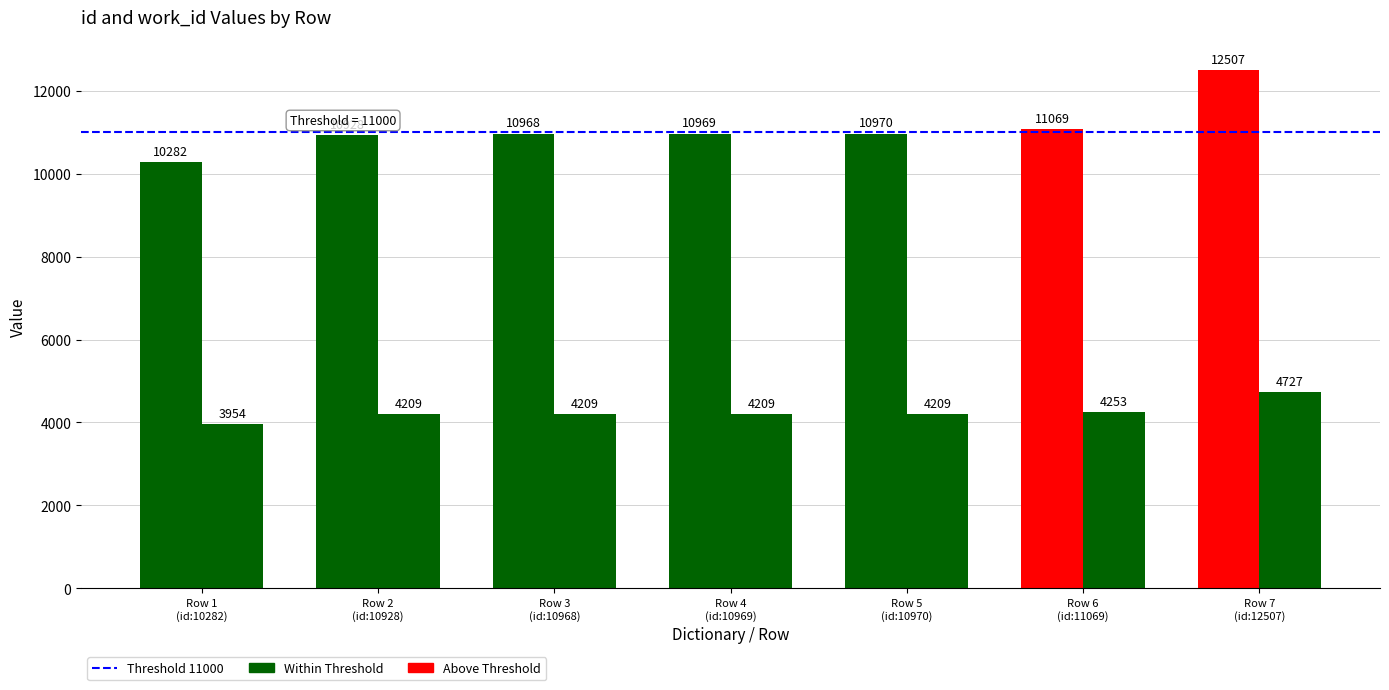

Reading left to right, what are all the values shown in this chart?

id: 10282	10928	10968	10969	10970	11069	12507
work_id: 3954	4209	4209	4209	4209	4253	4727